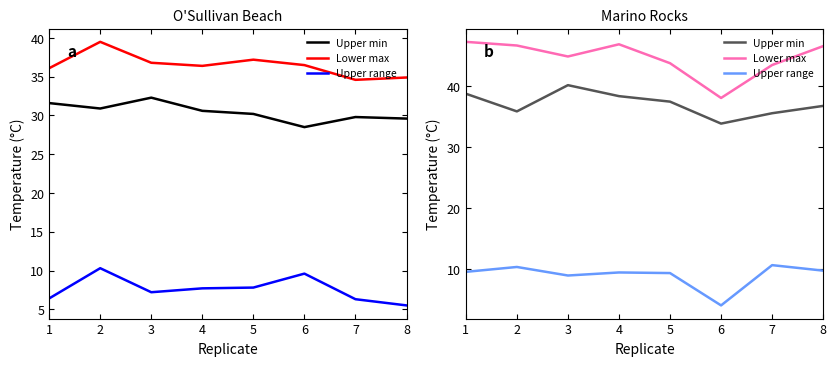

How many data points in Lower max are less than 46?

4